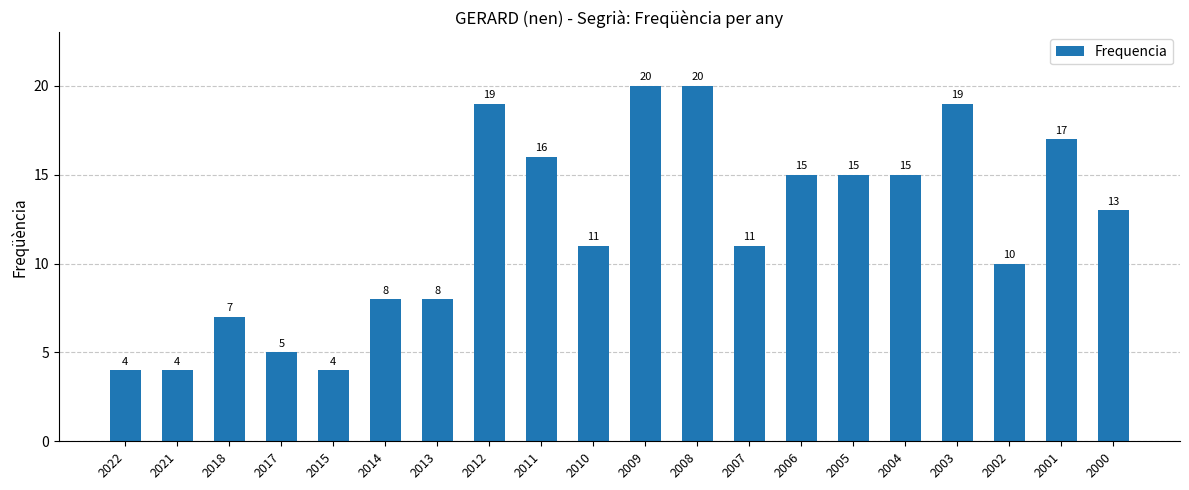

What is the ratio of the value at 2007 to the value at 2002?

1.1